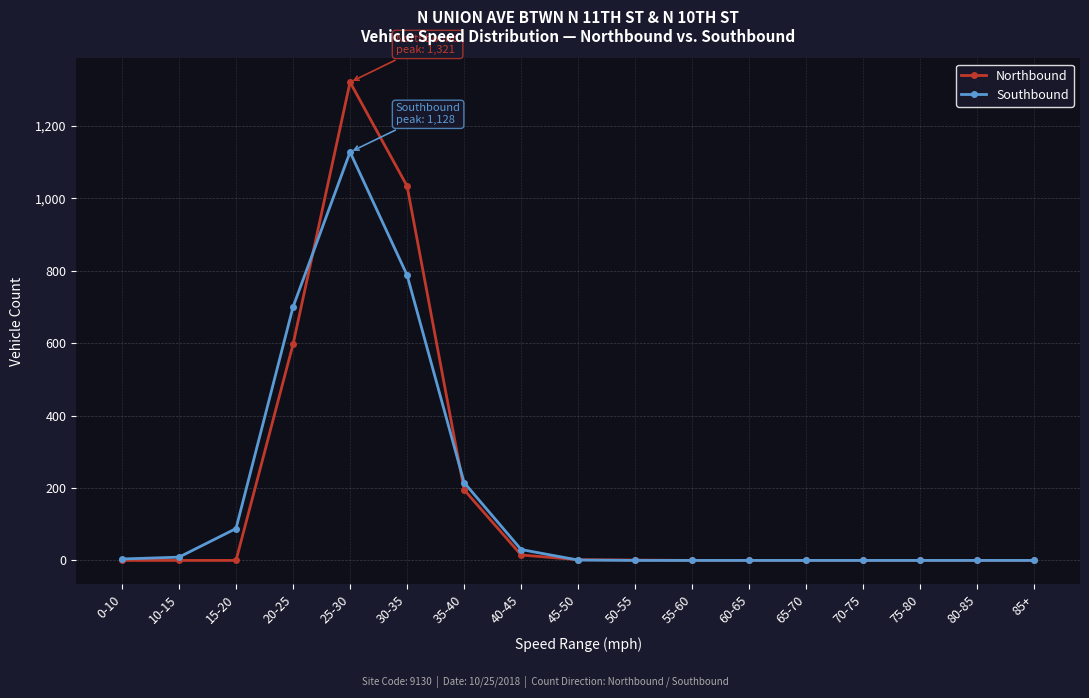

The value of Northbound at 65-70 is 0. True or false?

True